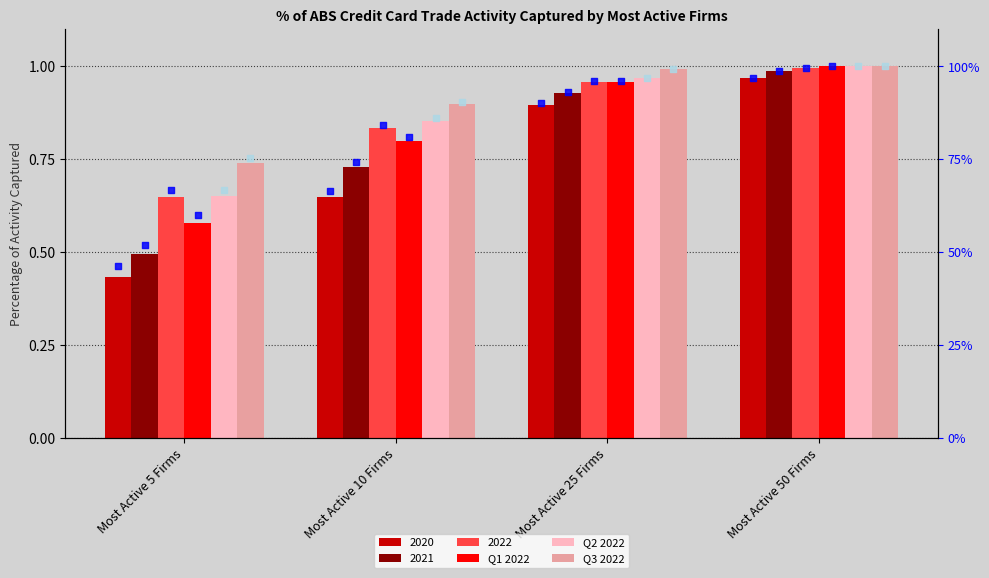

At which category is the sum across all series the highest?

Most Active 50 Firms